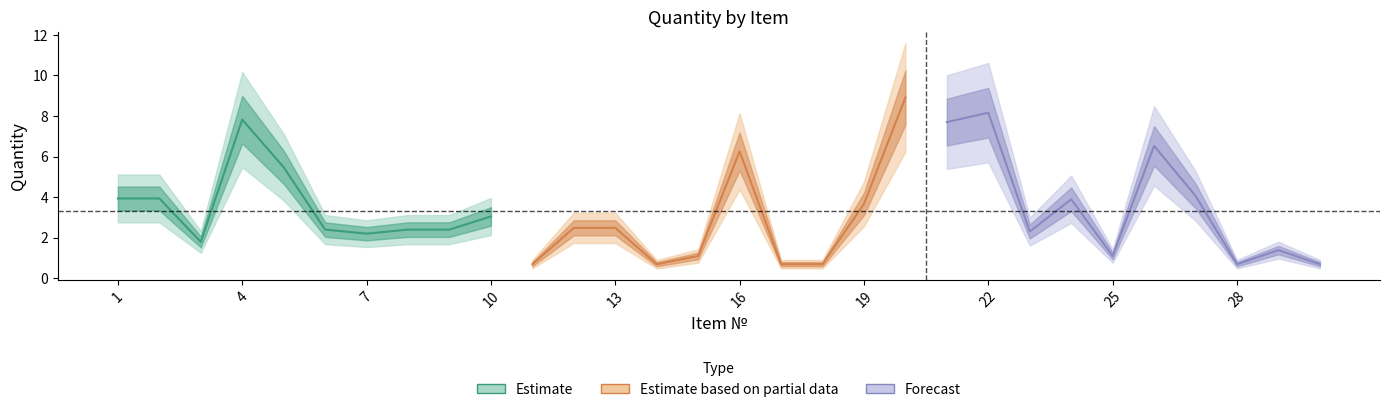

Which series has the largest total across all categories?

Forecast